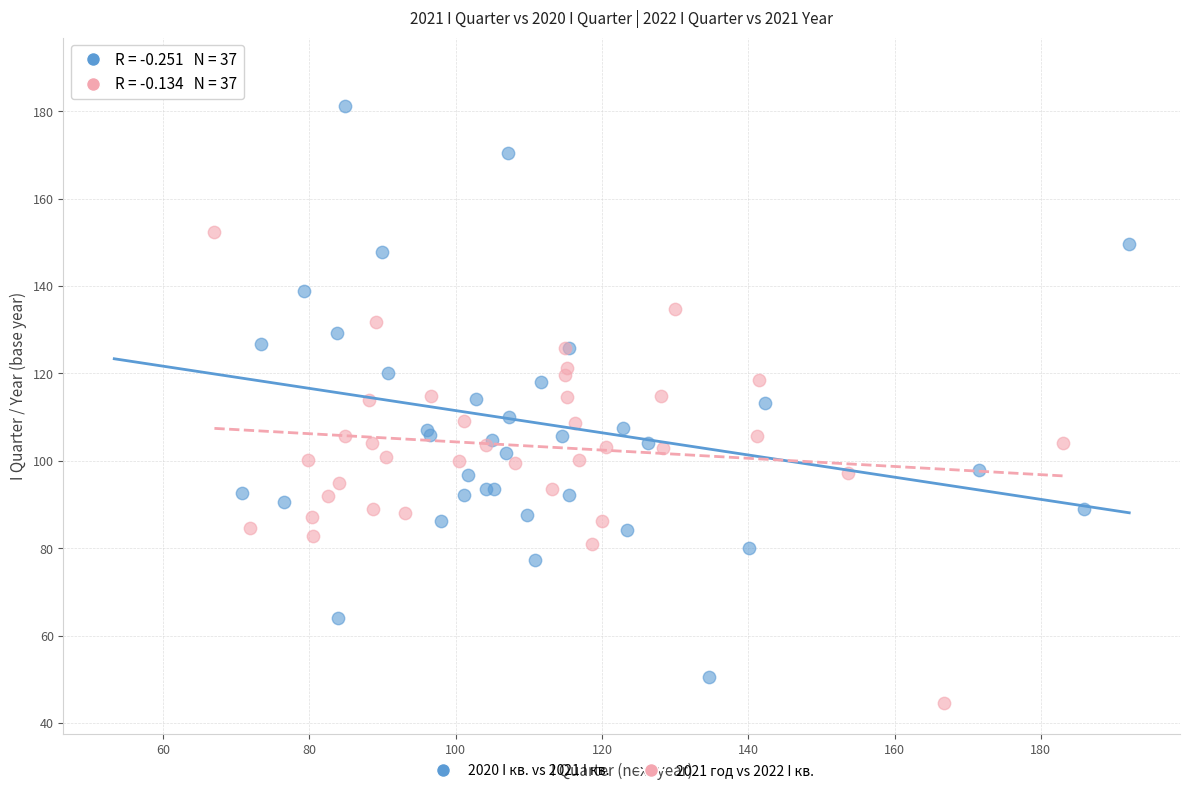

Which series reaches the maximum Y coordinate?

2020 I кв. vs 2021 I кв.